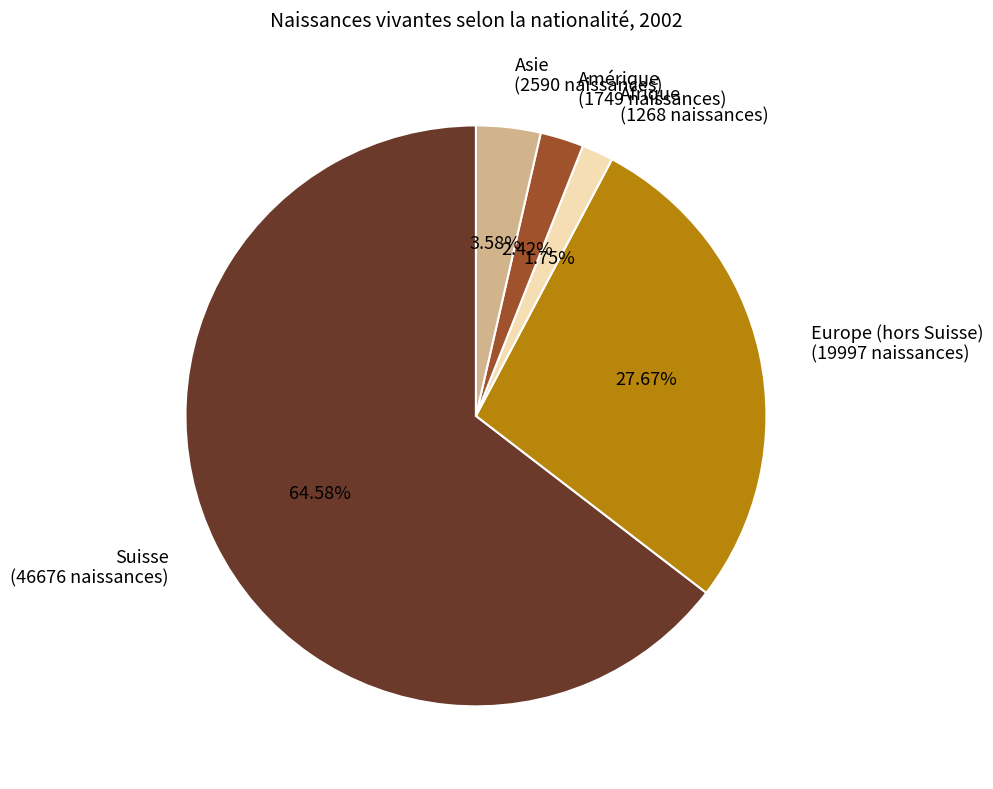

How many slices are in this pie chart?

5